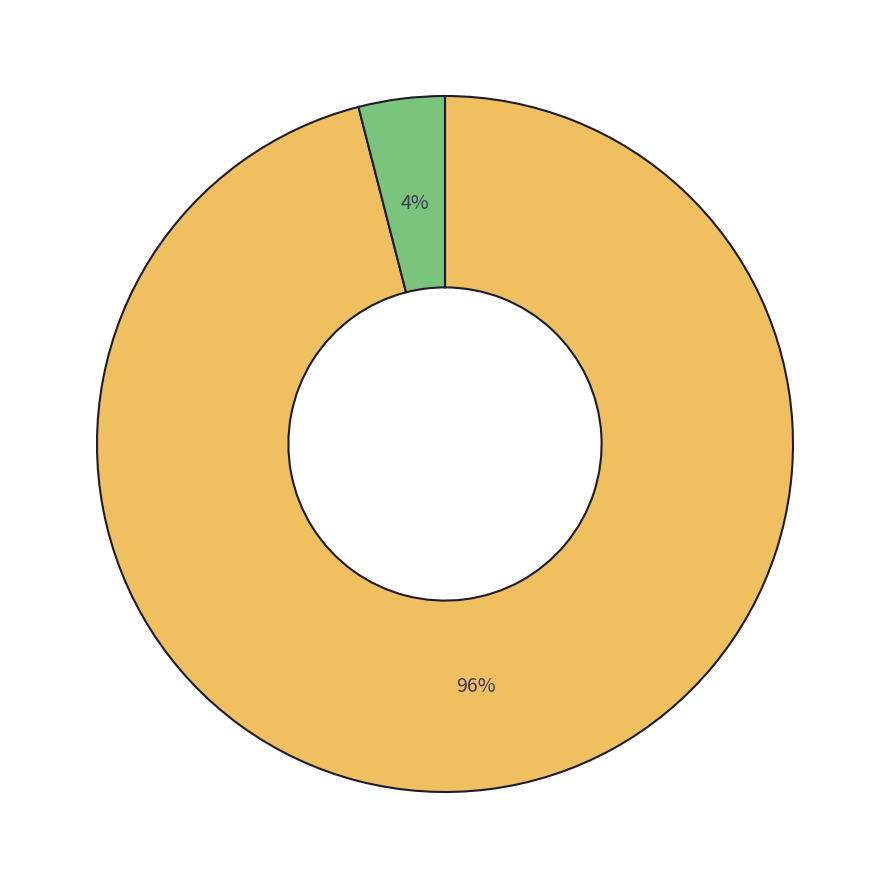

To the nearest percent, what is the average slice percentage?

50%